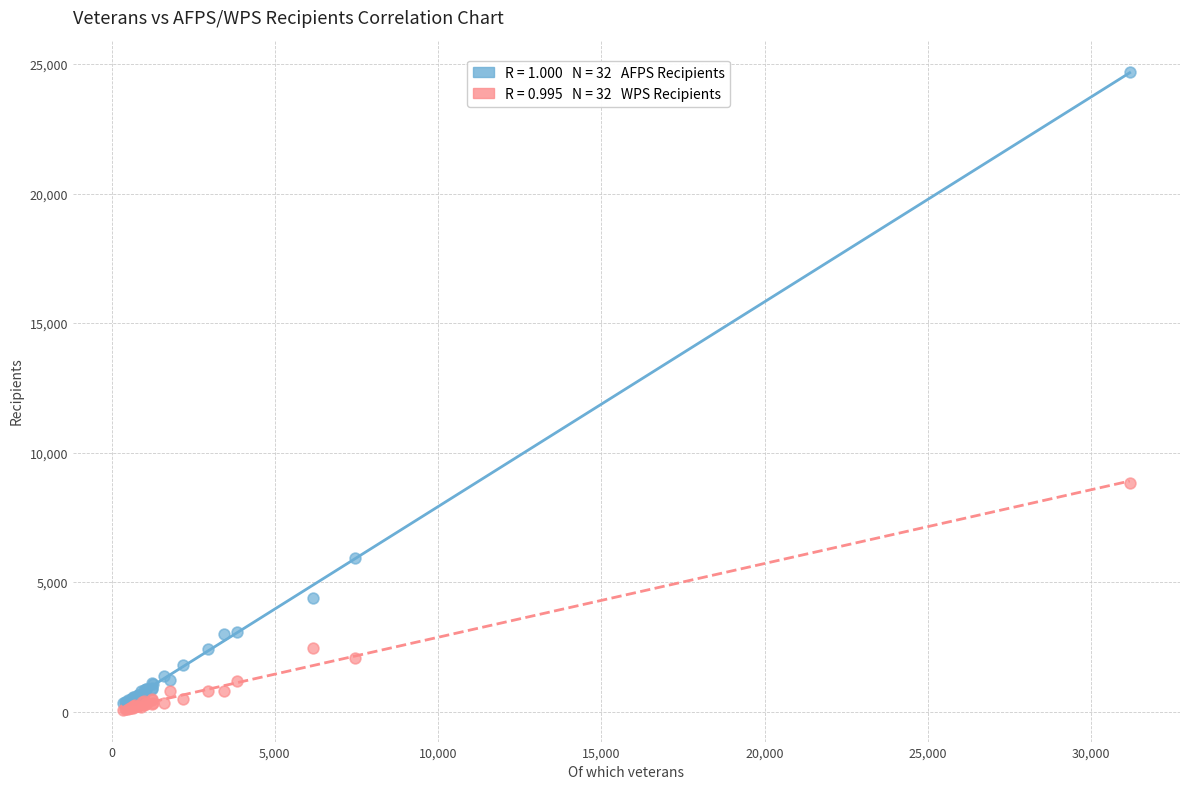

Across all series, what Y value is closest to 12391?

8814